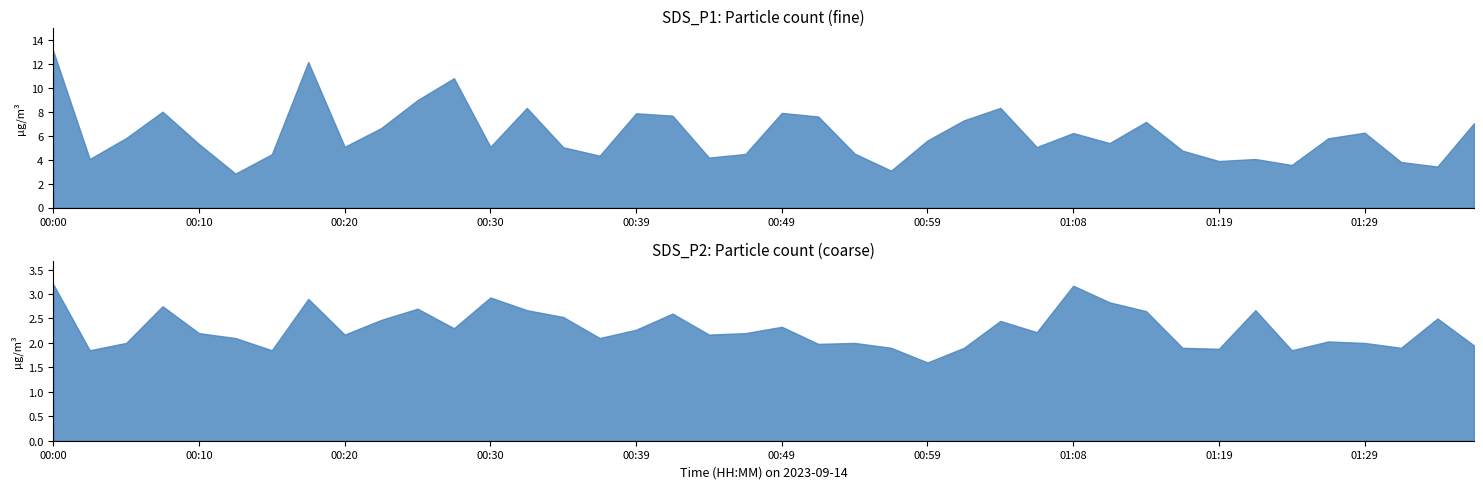

True or false: SDS_P1 and SDS_P2 intersect in this chart.

False